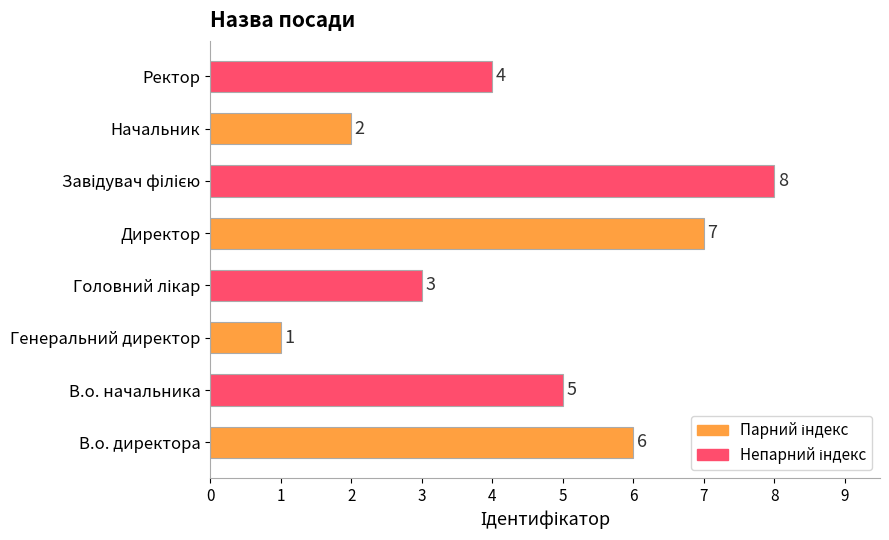

What value does the data have at Директор?

7